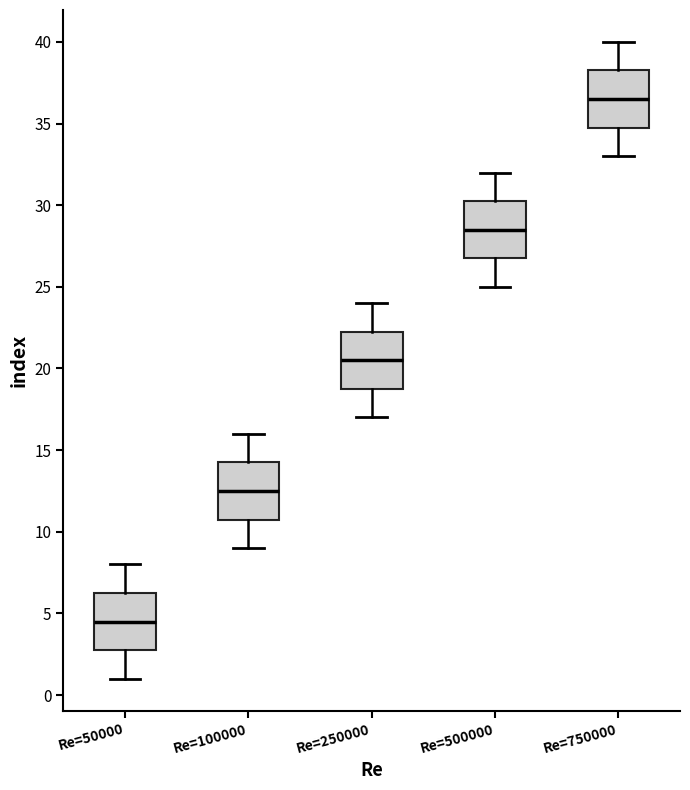

Where does the upper whisker of the box for Re=100000 end on the y-axis? The values are not printed on the chart, so give them approximately, as read against the axis.

16.0